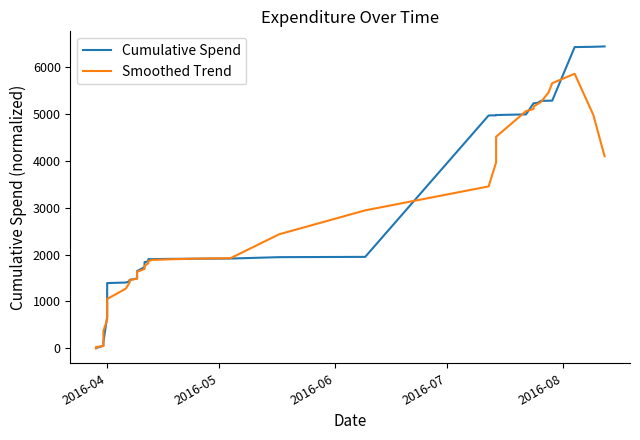

What is the average value of the Cumulative Spend series?

2633.0